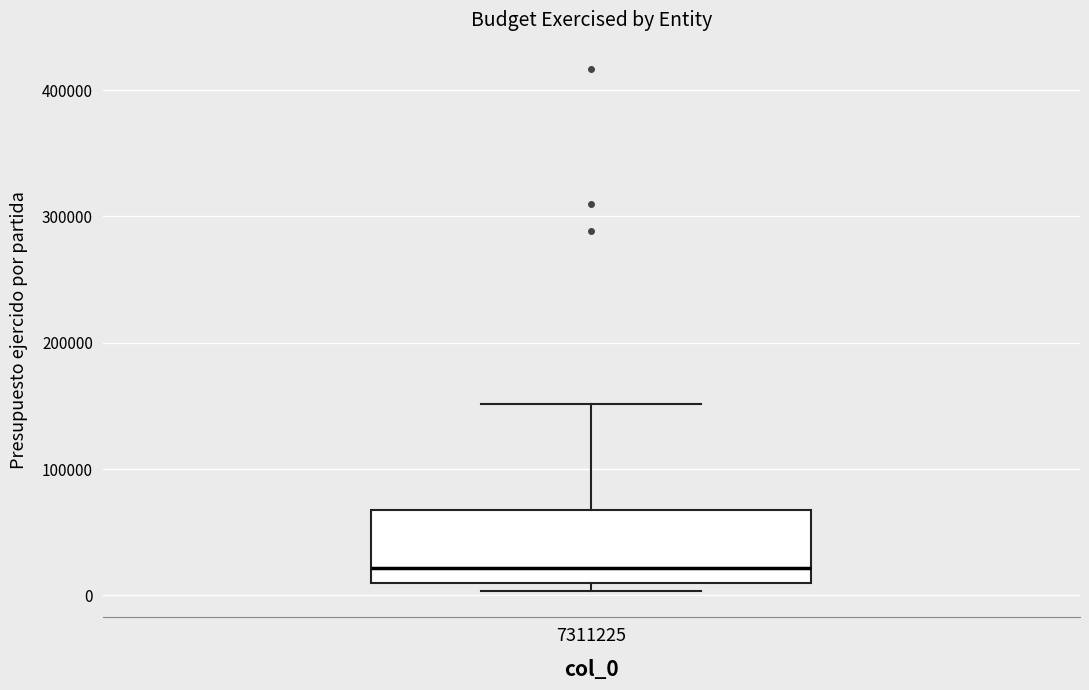

Read this box plot against the y-axis: the position of the median line, the range covered by the box, and the ends of both whiskers. The values are not printed on the chart, so give them approximately, as read against the axis.

median 20000, box 10000 to 70000, whiskers 0 to 150000